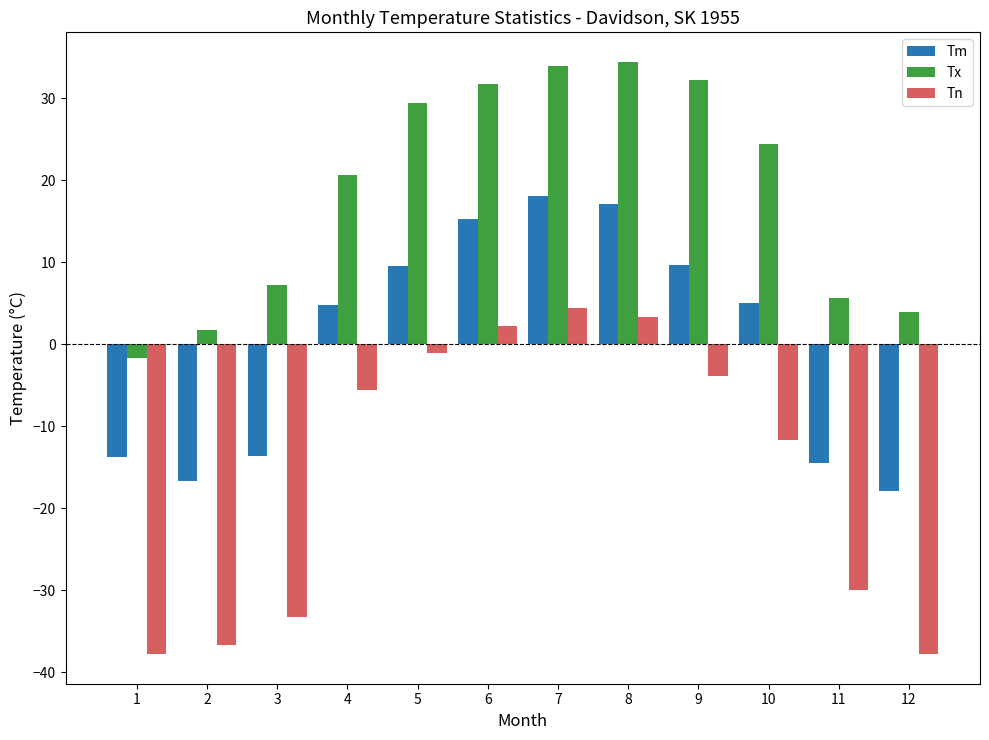

The value of Tm at 1 is -6.4. True or false?

False